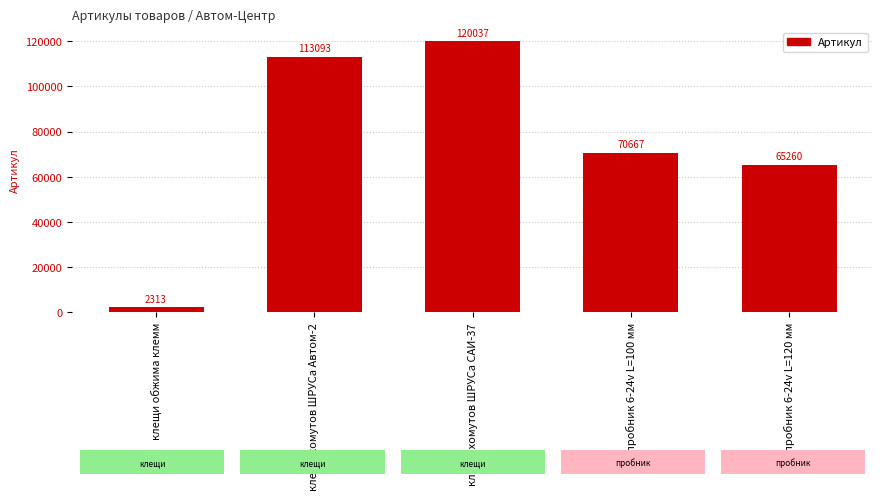

At which label does the data first exceed 70667?

клещи хомутов ШРУСа Автом-2